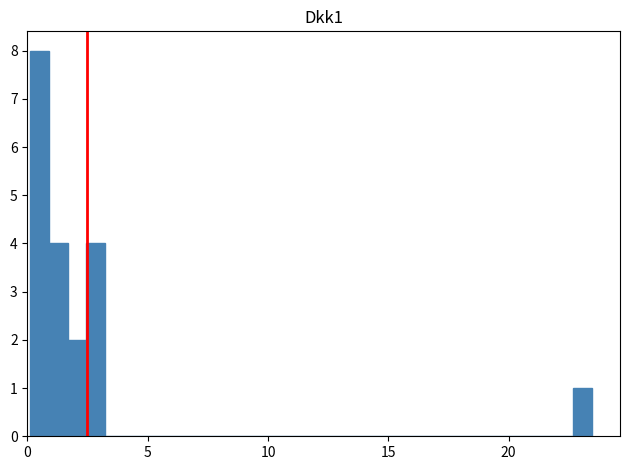

Read against the x-axis, roughly where is the centre of the tallest bar?

0.5